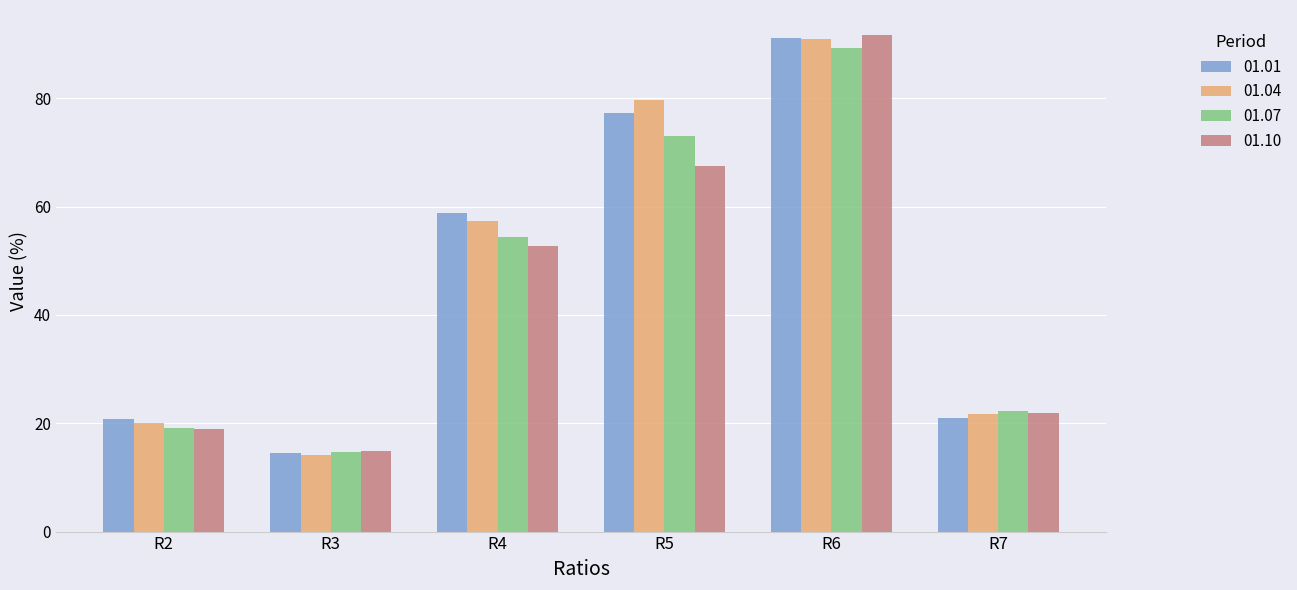

How many series are shown in this chart?

4